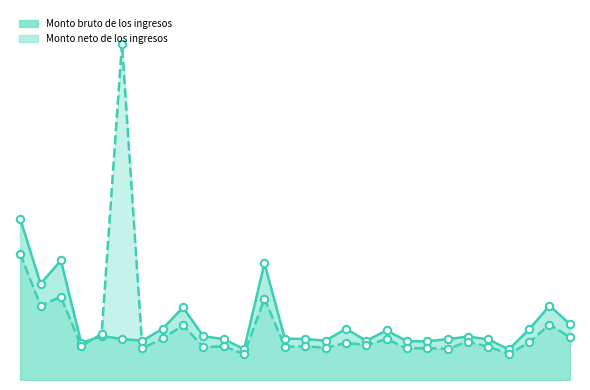

Which series reaches the minimum Y coordinate?

Monto neto de los ingresos